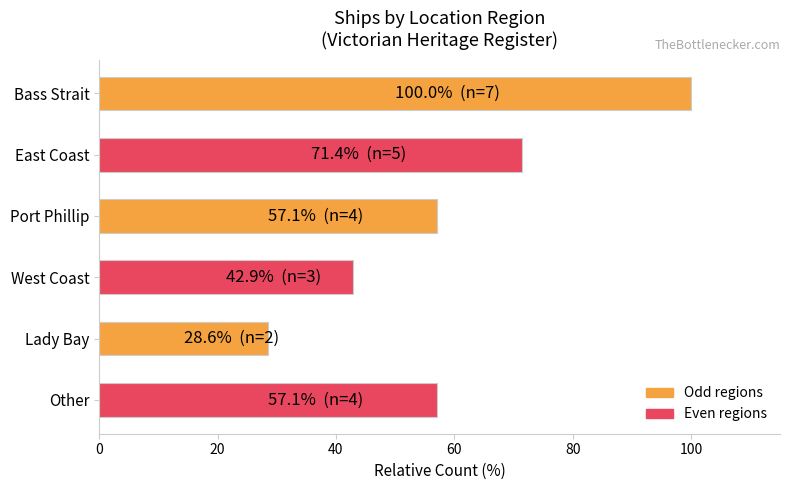

Which has a higher value, Other or East Coast?

East Coast